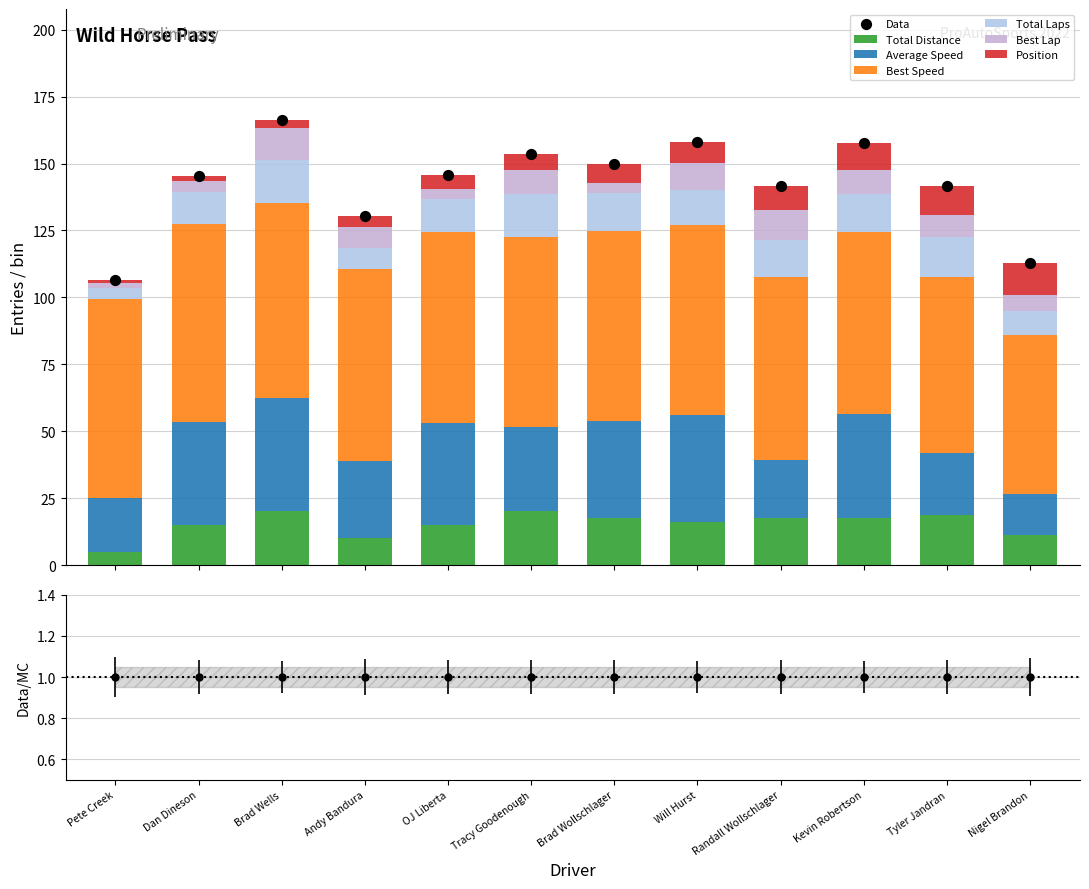

What are all the series names shown in the legend?

Total Laps, Best Lap, Best Speed, Average Speed, Position, Total Distance